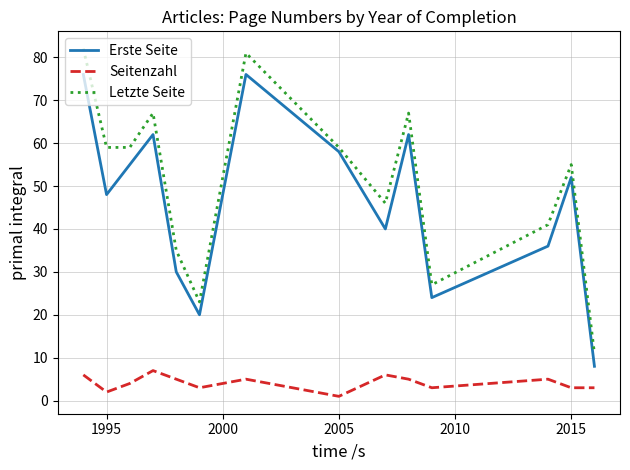

How many values in the Erste Seite series are below 52?

7